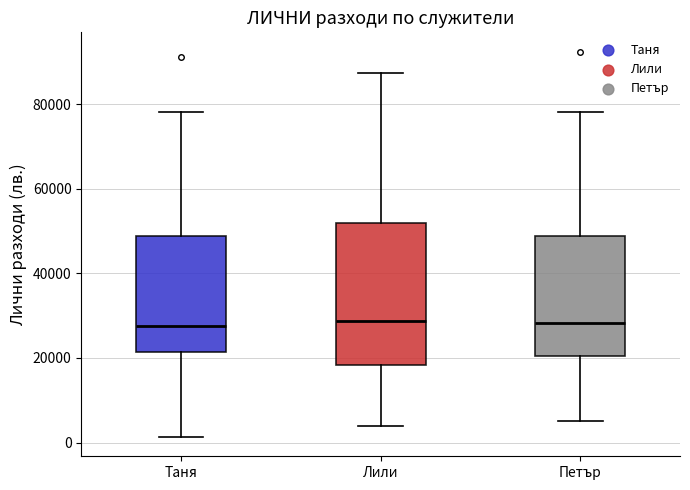

Reading left to right, transcribe this box plot: for each box, give where its median line is, the range the box spans, and where its two whiskers end, as read against the y-axis. The values are not printed on the chart, so give them approximately, as read against the axis.

Таня: median 28000, box 22000 to 48000, whiskers 2000 to 78000
Лили: median 28000, box 18000 to 52000, whiskers 4000 to 88000
Петър: median 28000, box 20000 to 48000, whiskers 6000 to 78000